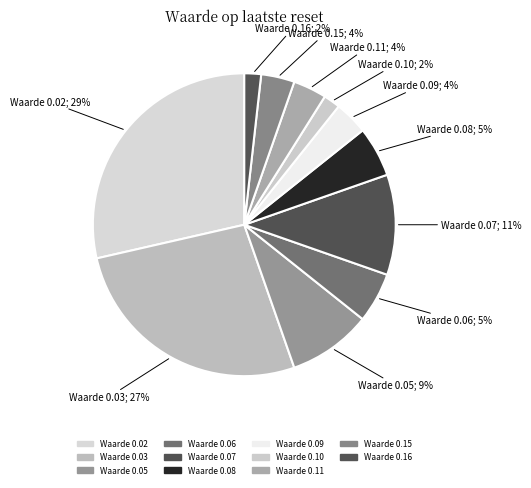

How many segments does this pie chart have?

11